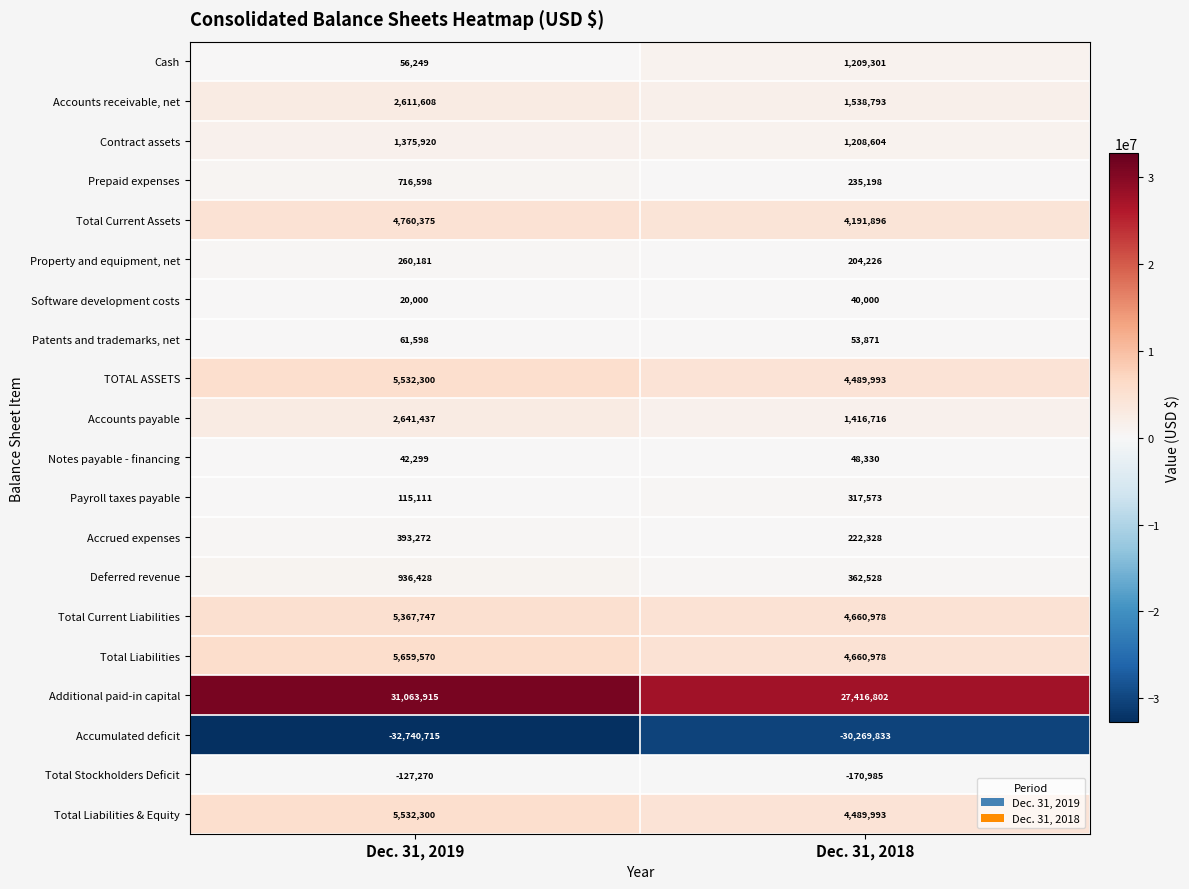

True or false: Accumulated deficit has a value of -32740715 at Dec. 31, 2019.

True